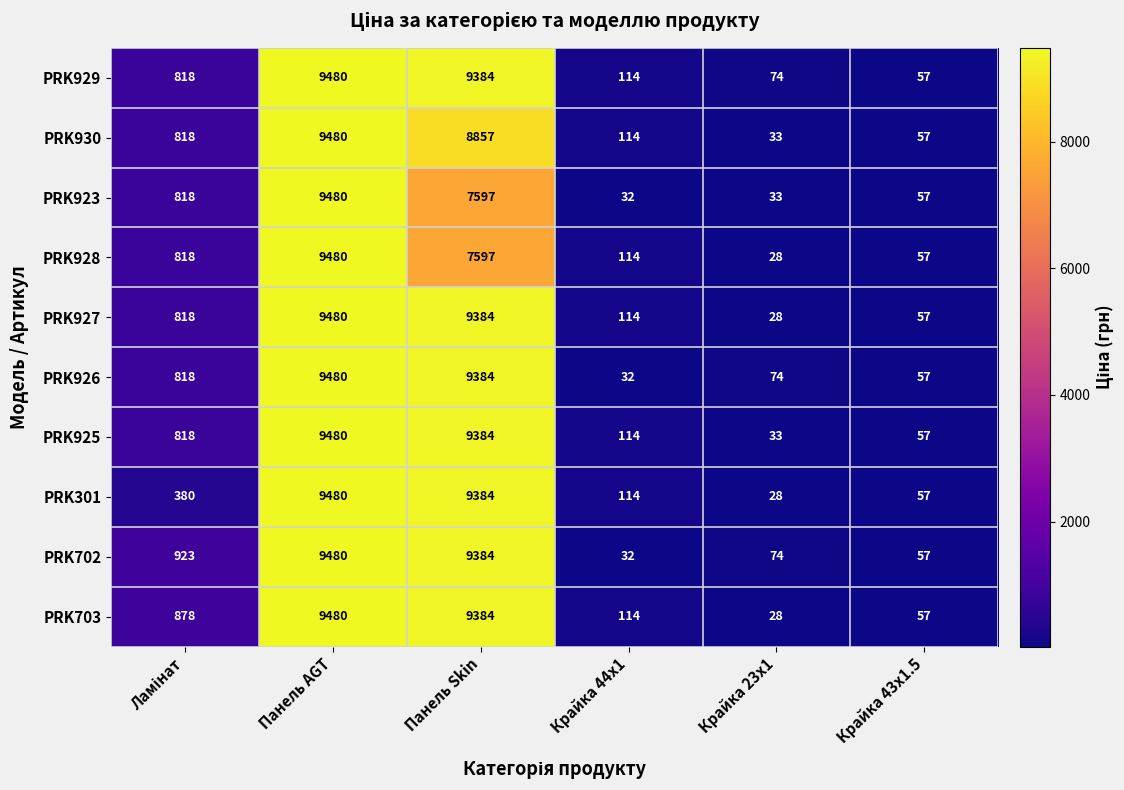

The value of PRK702 at Панель AGT is 9480. True or false?

True